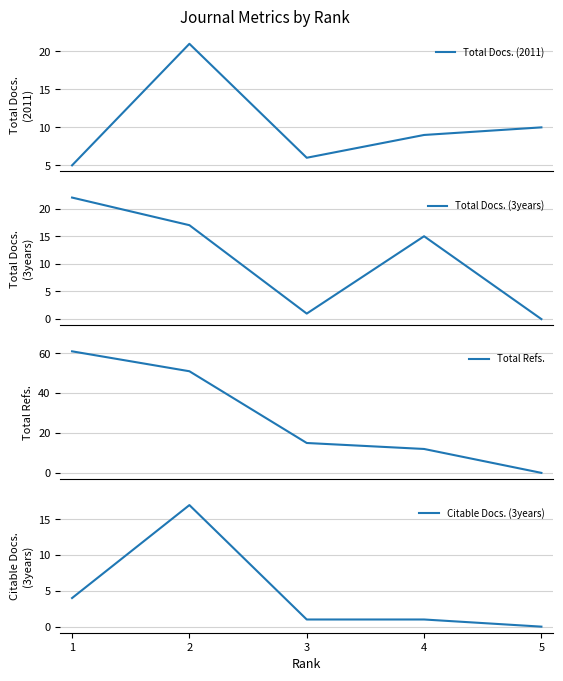

What is the difference between the second highest and second lowest values in the Total Docs. (2011) series?

4